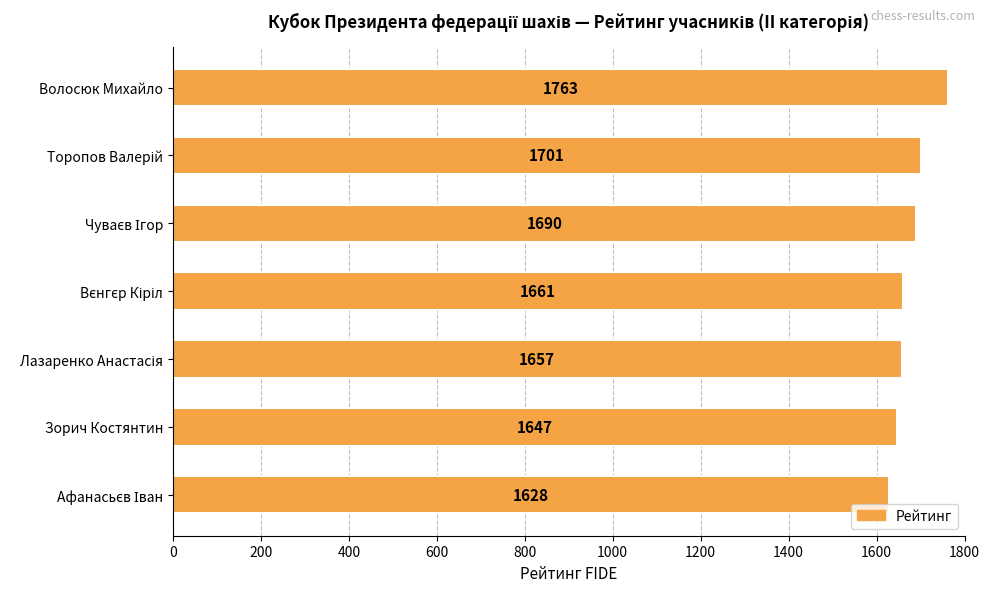

How many bars are there in total?

7